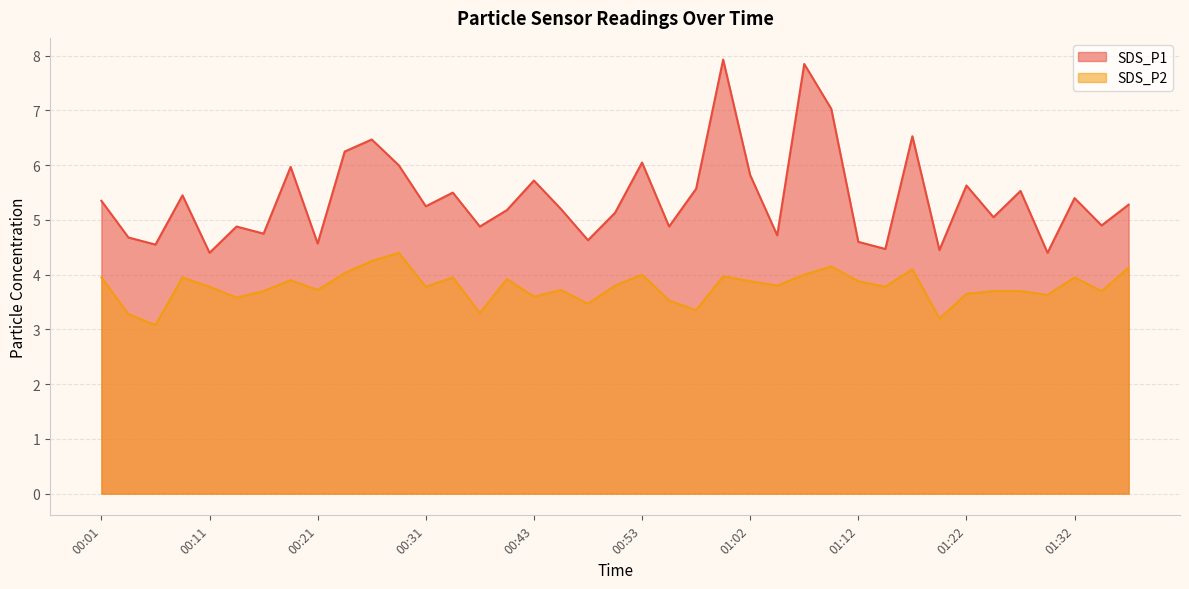

True or false: SDS_P1 and SDS_P2 intersect in this chart.

False